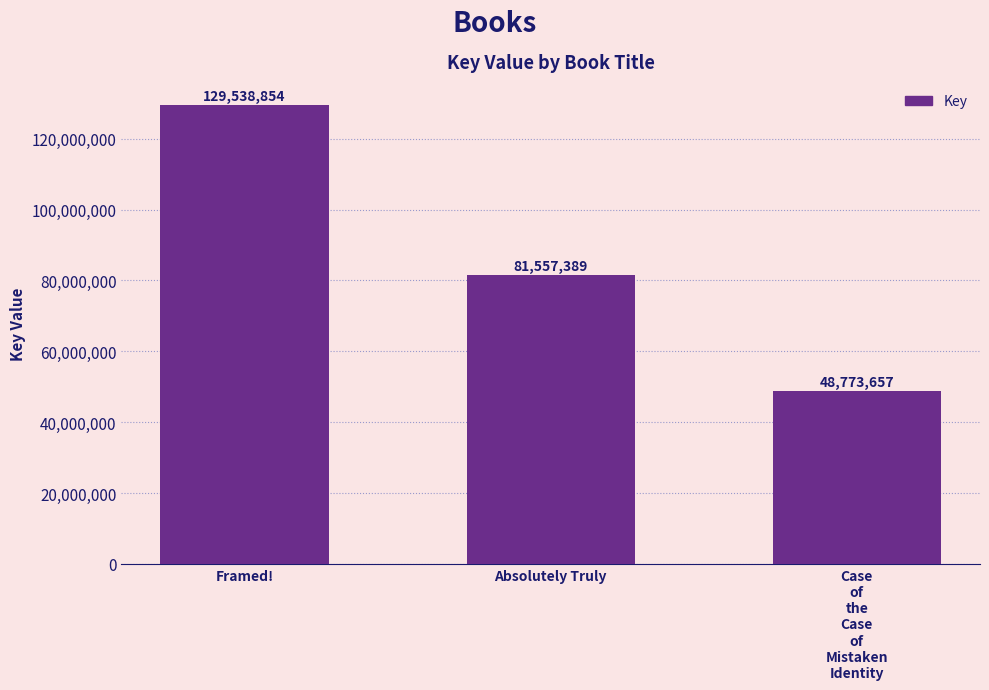

How many values are below 81557389?

1